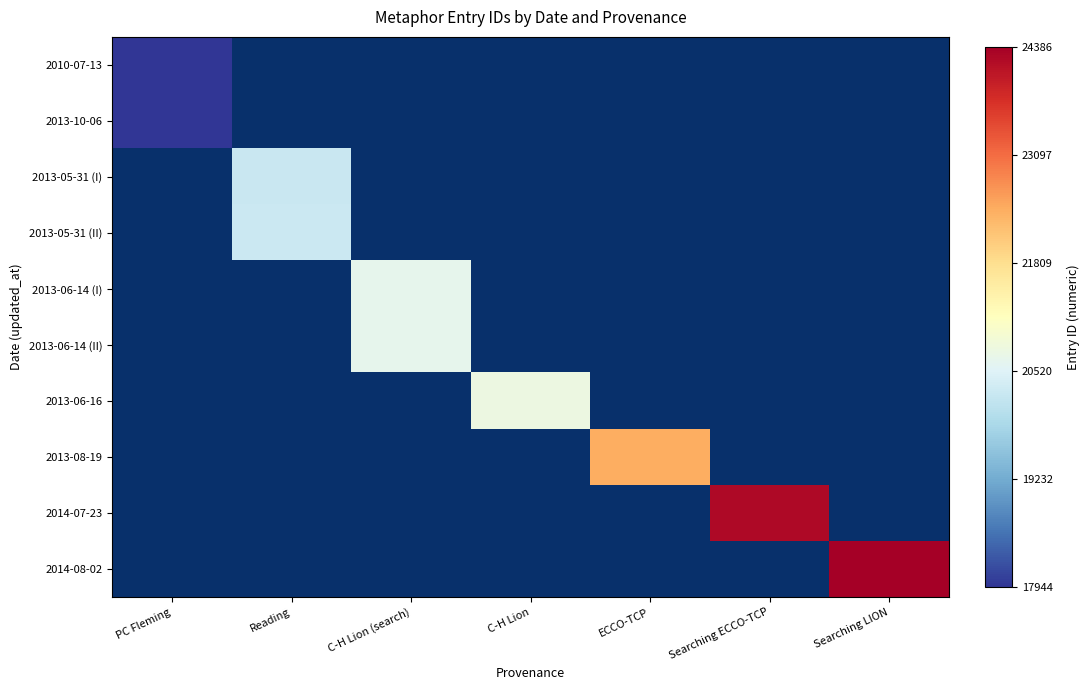

What is the smallest value displayed?

17944.0